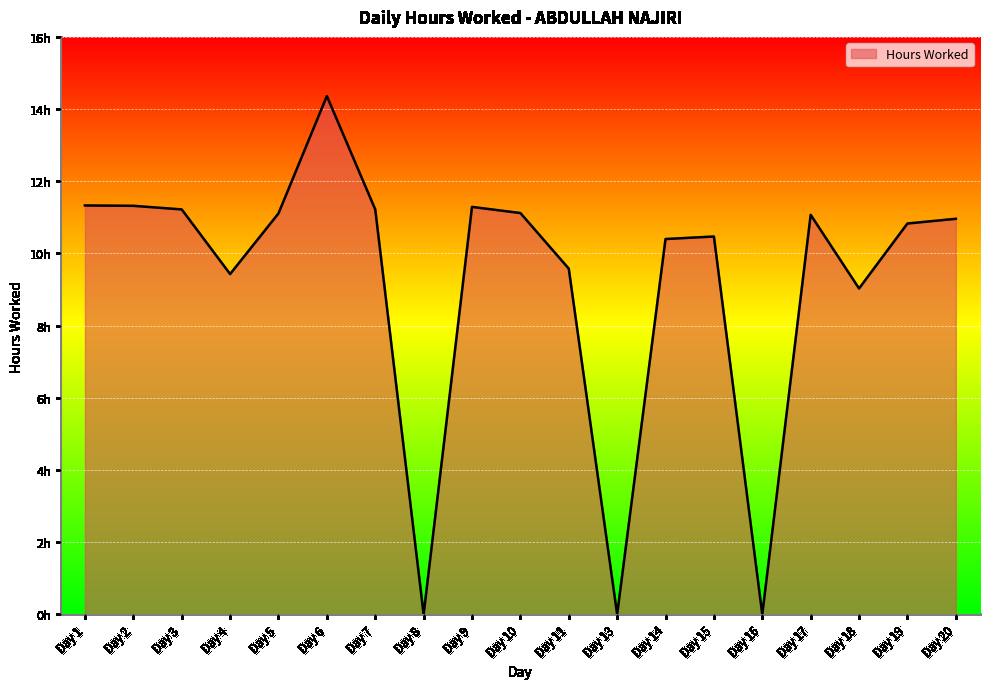

Rank the categories by value from highest to lowest.

Day 6, Day 1, Day 2, Day 9, Day 3, Day 7, Day 10, Day 5, Day 17, Day 20, Day 19, Day 15, Day 14, Day 11, Day 4, Day 18, Day 8, Day 13, Day 16